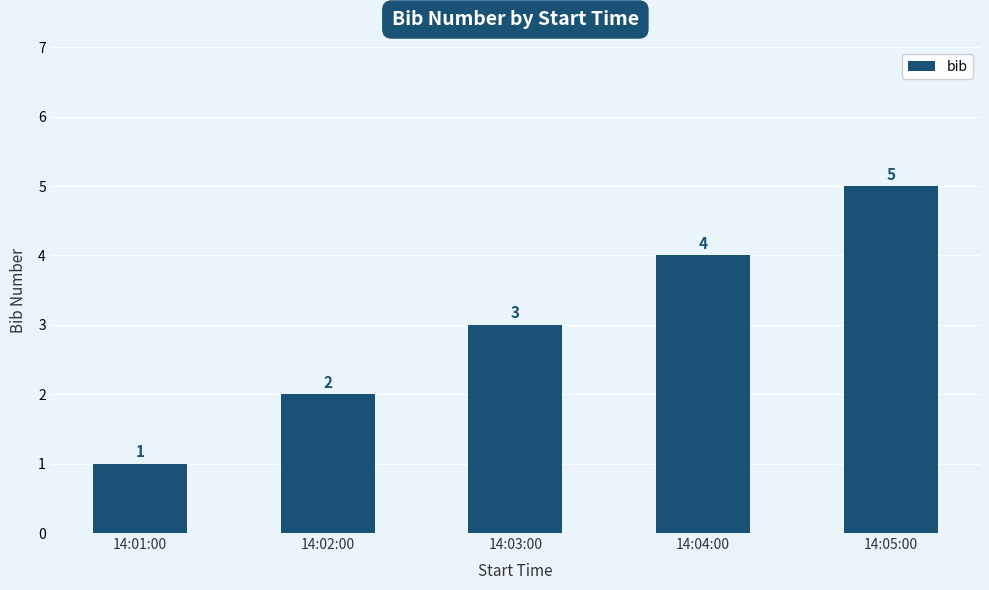

Reading left to right, extract all data points from this chart.

1	2	3	4	5